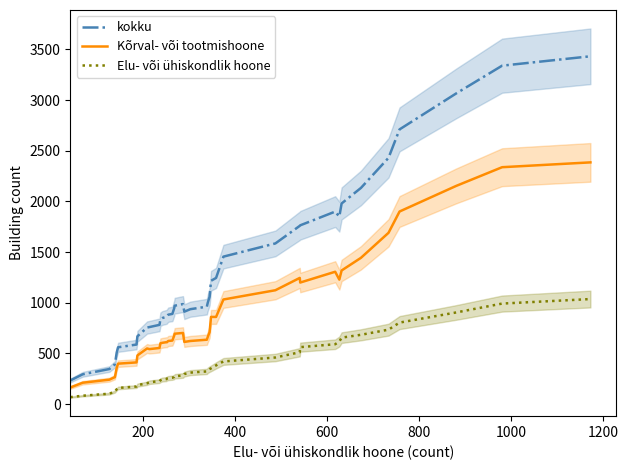

Which series has the widest spread of values?

kokku